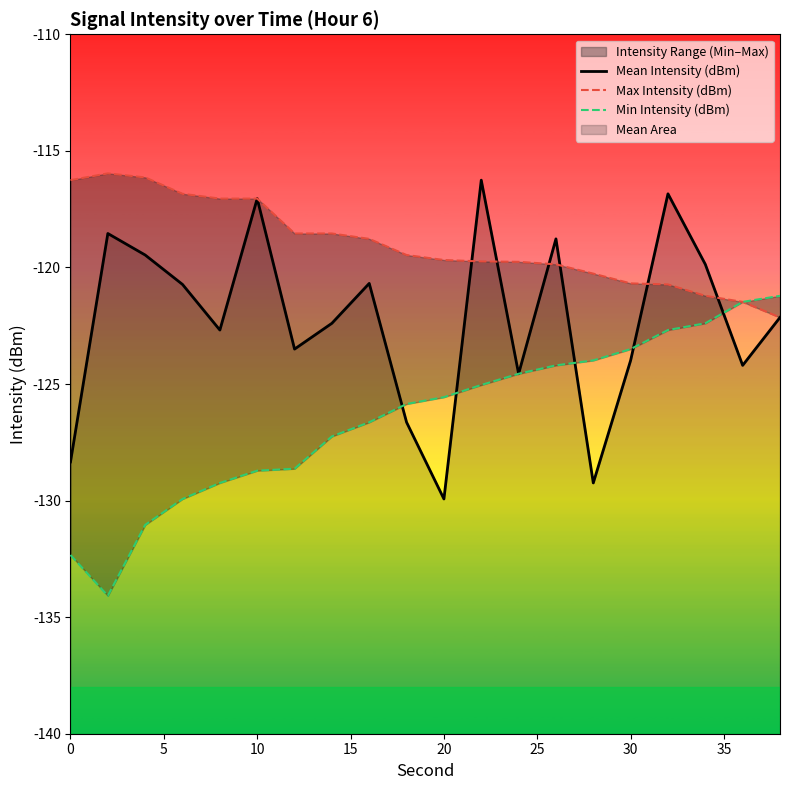

Does the chart have visible grid lines?

No